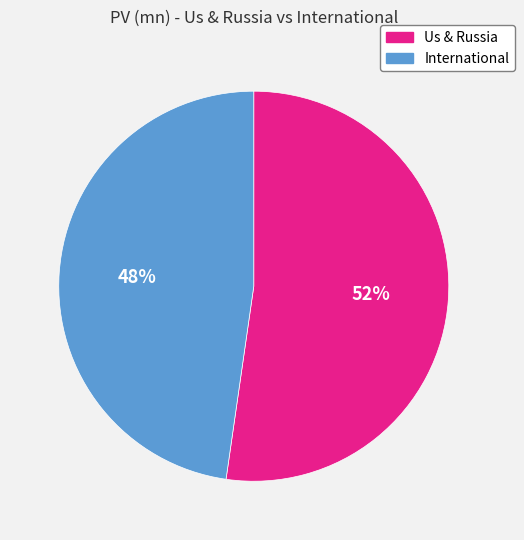

To the nearest percent, what is the average slice percentage?

50%